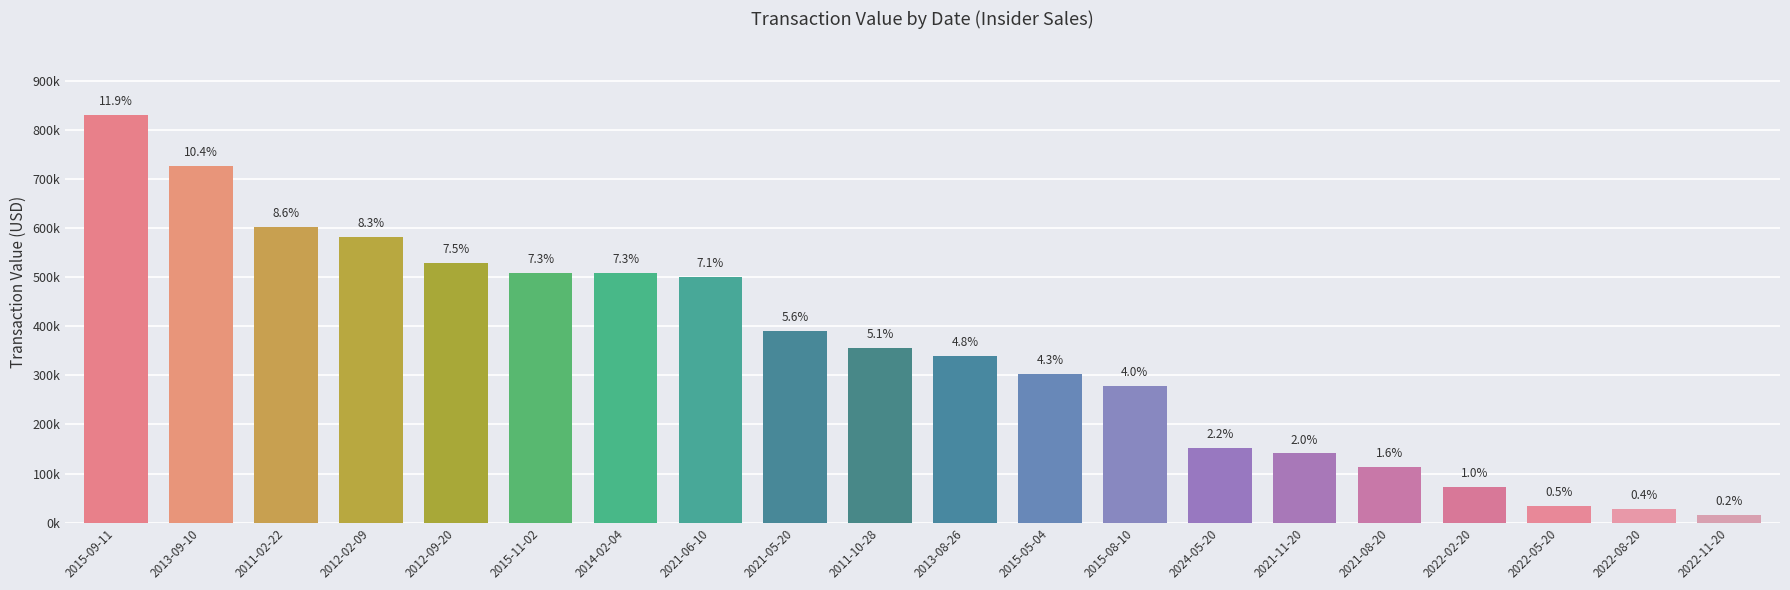

The chart shows a value of 34096 at 2022-05-20. True or false?

True